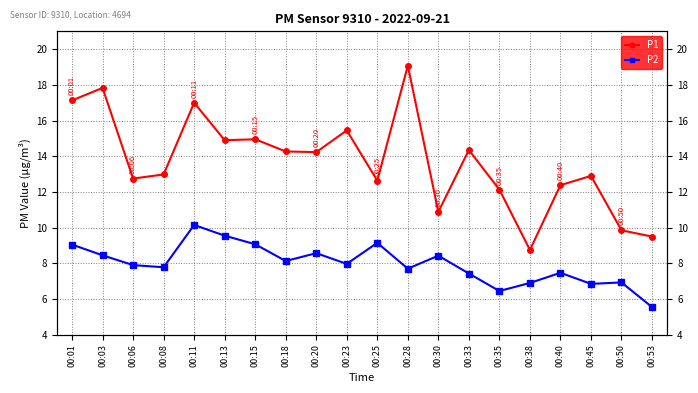

True or false: P1 has a value of 14.2 at 00:20.

True